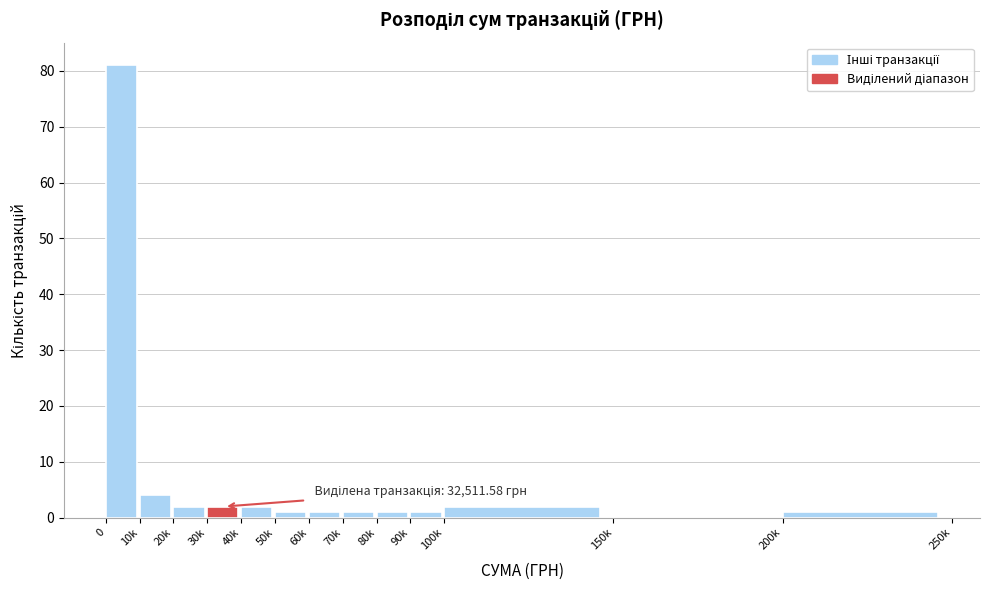

Reading left to right, what are all the values shown in this chart?

0=81	10k=4	20k=2	30k=2	40k=2	50k=1	60k=1	70k=1	80k=1	90k=1	100k=2	150k=0	200k=1